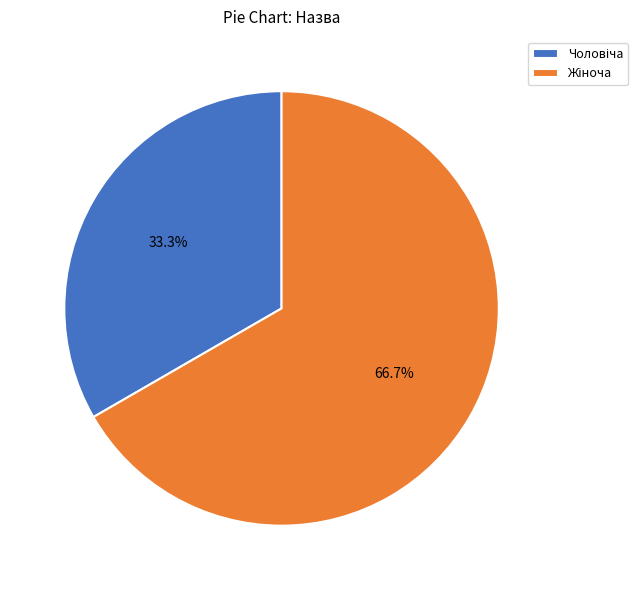

Does any single category account for the majority?

Yes